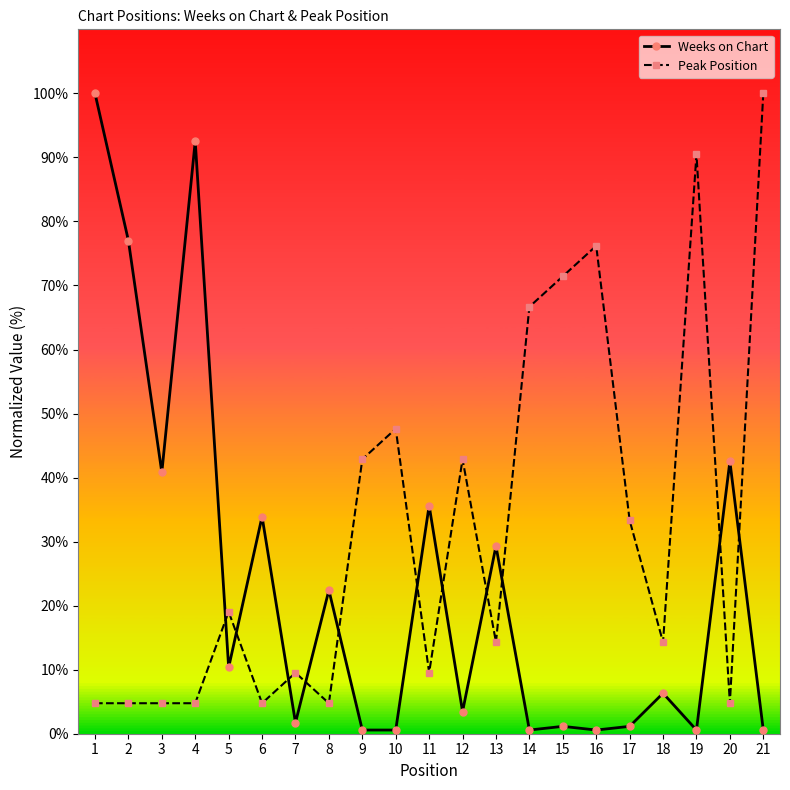

What is the value of the Weeks on Chart point at the 11th from the left?

35.6